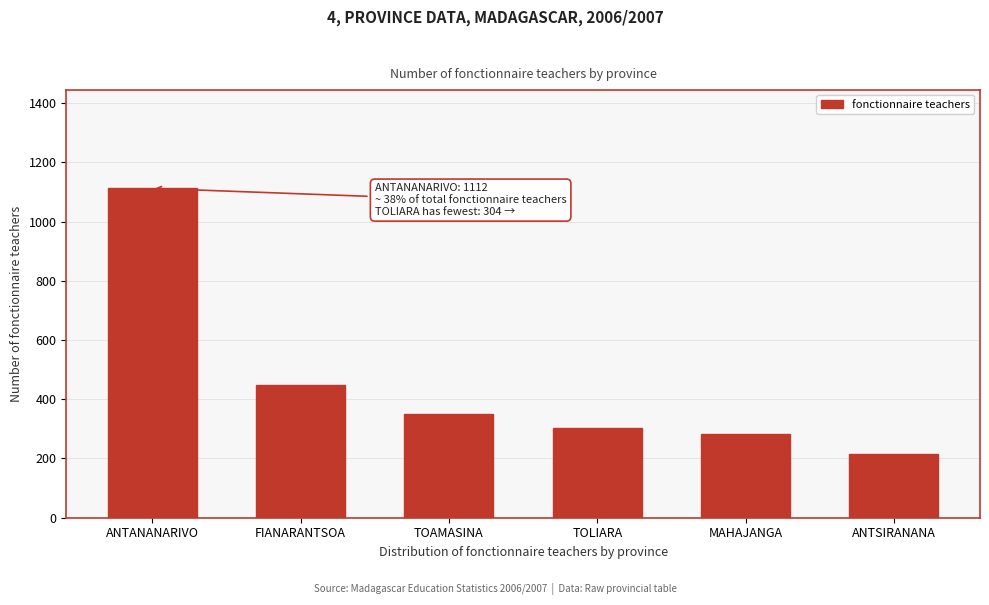

Reading right to left, transcribe all the data shown in this chart.

215	284	304	350	449	1112